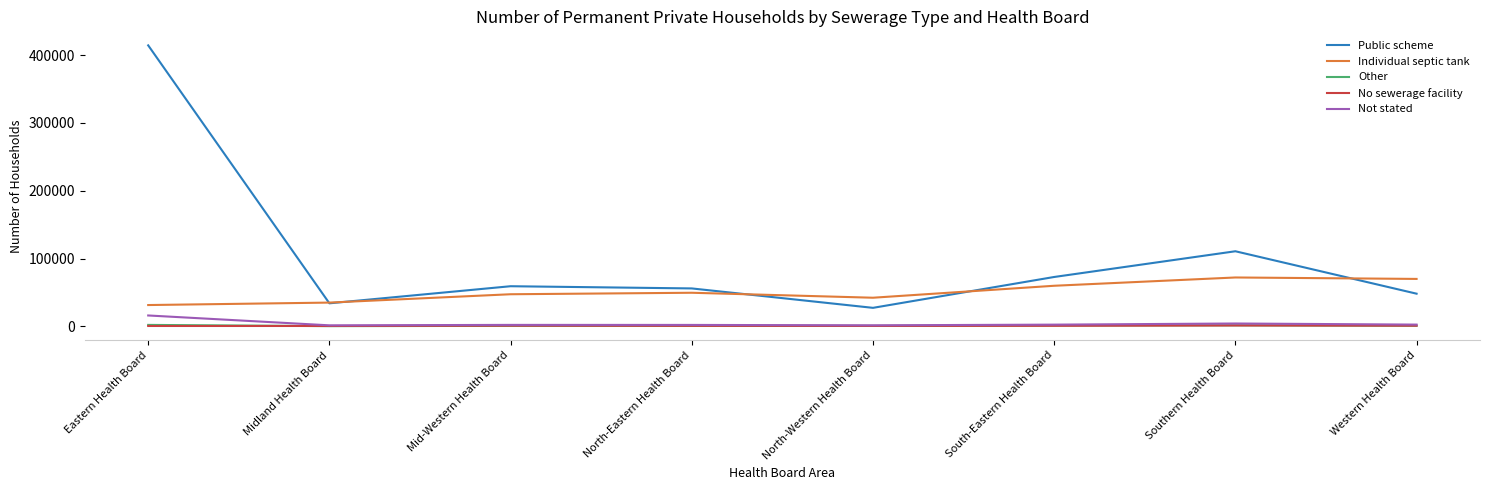

What is the difference between the maximum and minimum values in the Not stated series?

14538